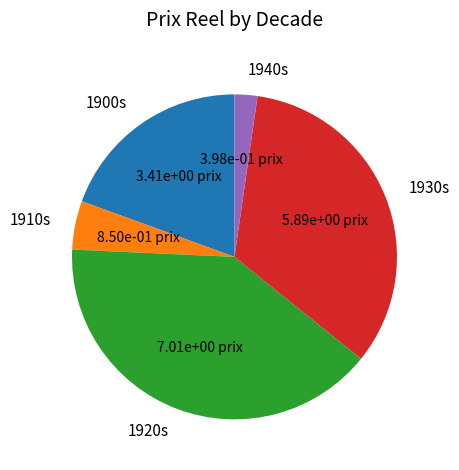

Is there a majority slice in this chart?

No